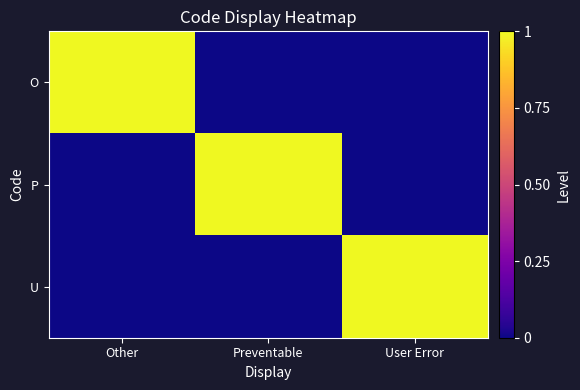

Which series has the largest total across all categories?

O